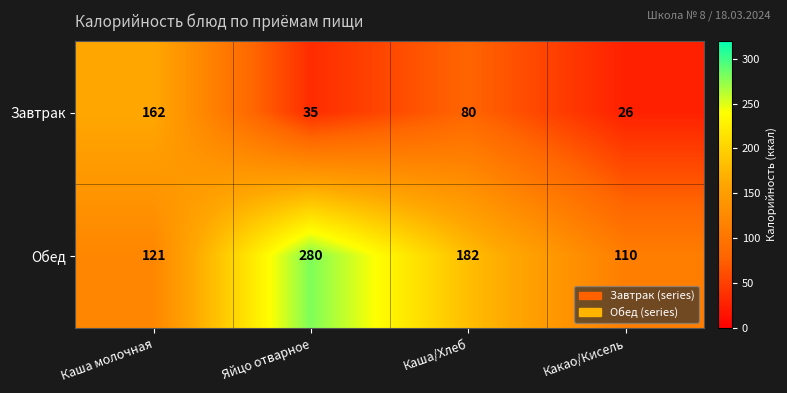

Rank the series by their average value, from lowest to highest.

Завтрак, Обед